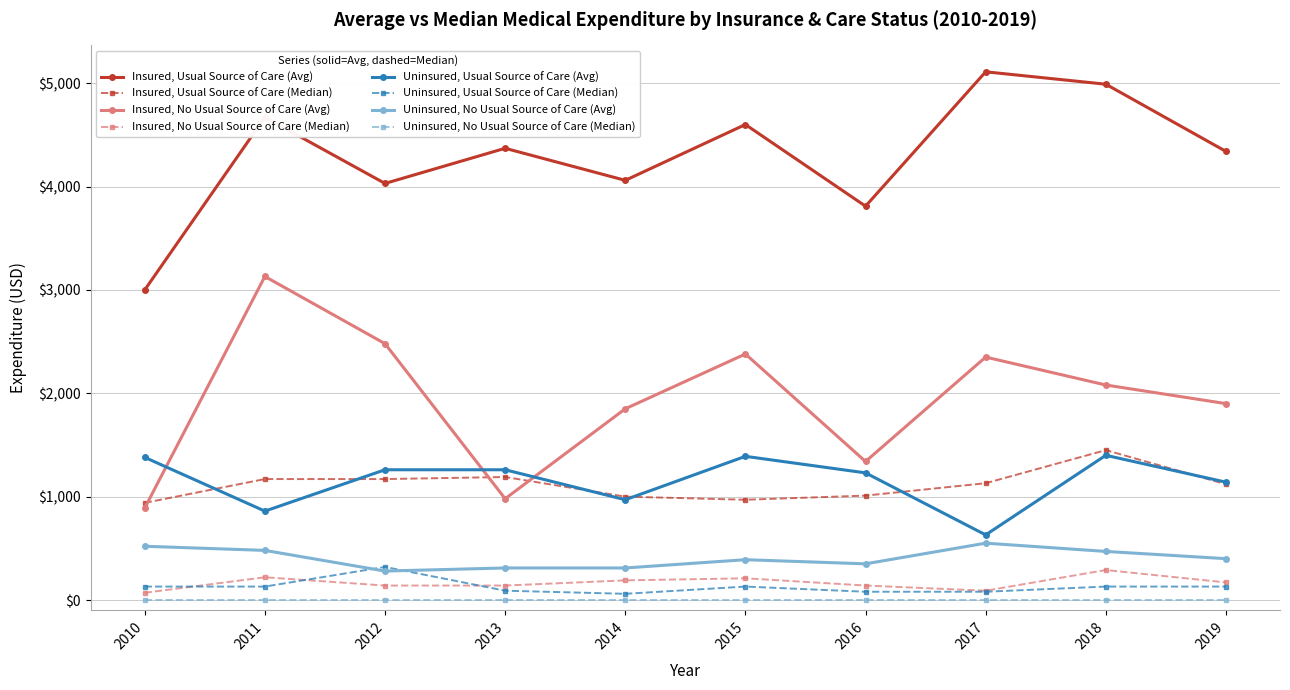

The Insured, No Usual Source of Care (Median) series shows 140 at 2016. True or false?

True